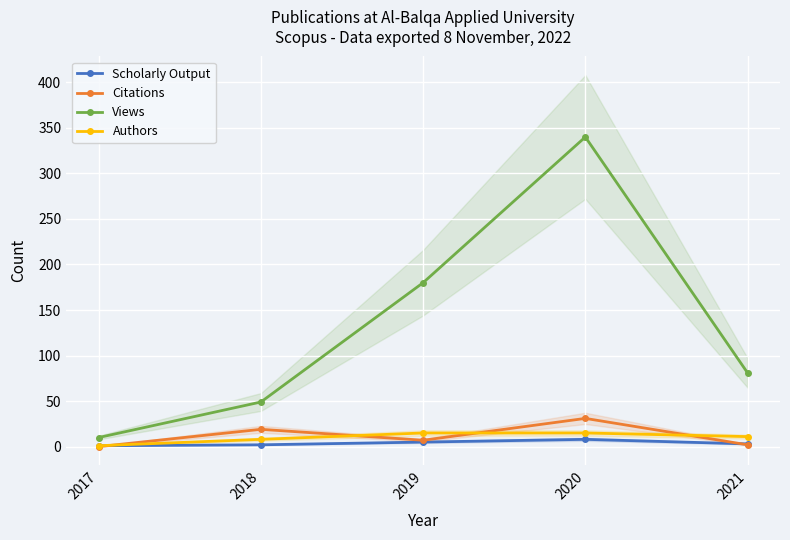

Which category has the lowest value across all series?

2017